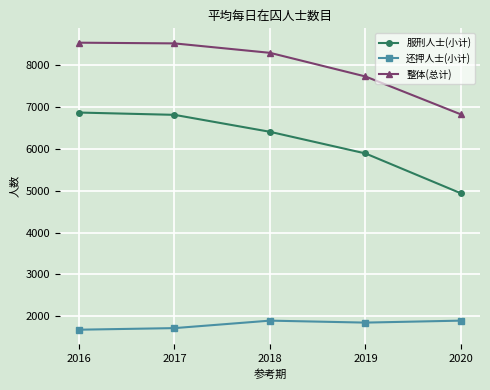

Which series has the largest range (max minus min)?

服刑人士(小计)